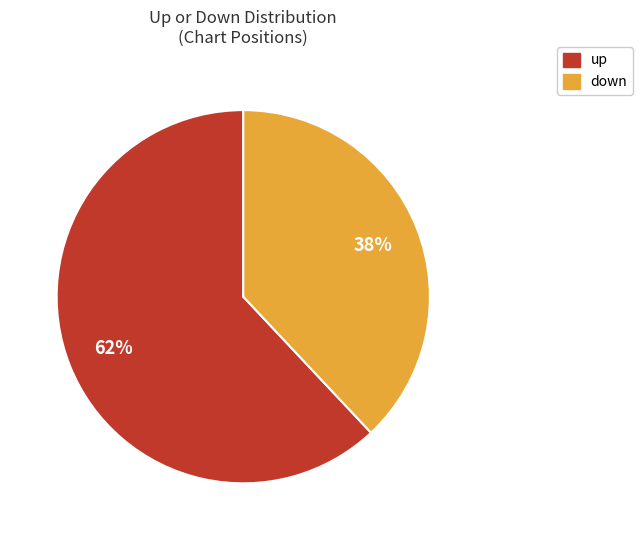

What percentage is the up slice, to the nearest percent?

62%